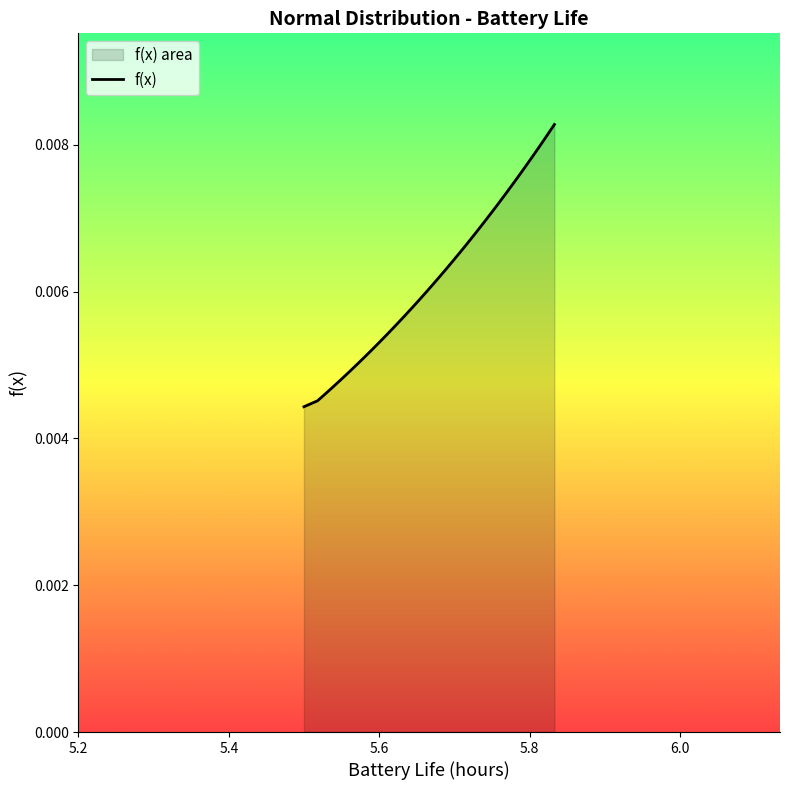

Does the chart display data point markers on the line(s)?

No